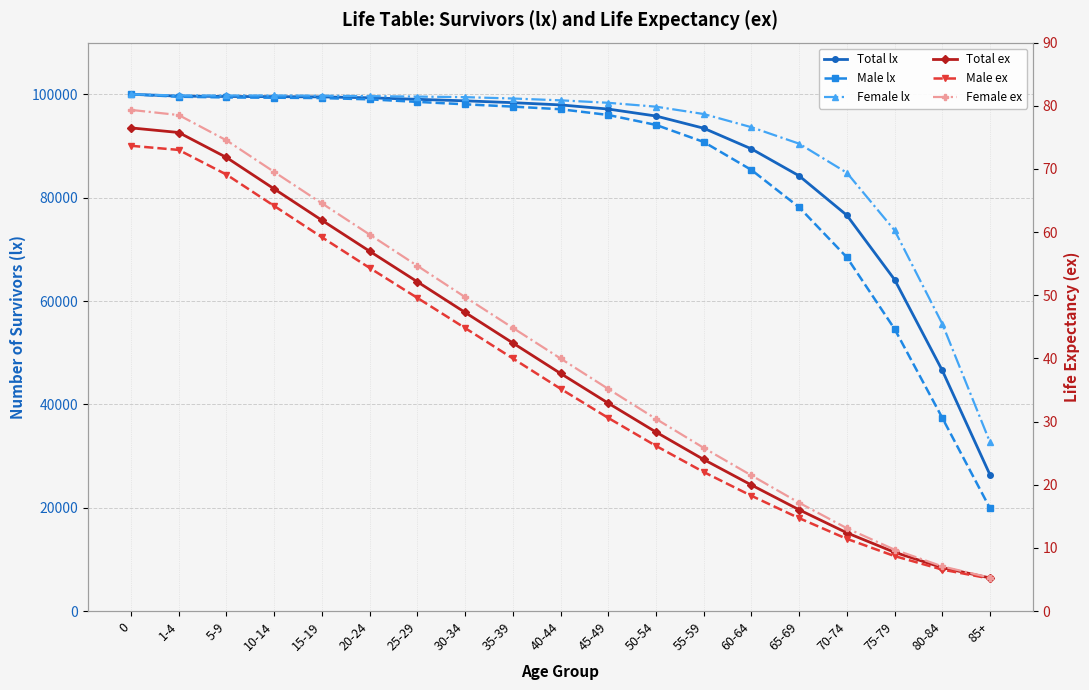

The Female lx series shows 73674.9 at 75-79. True or false?

True